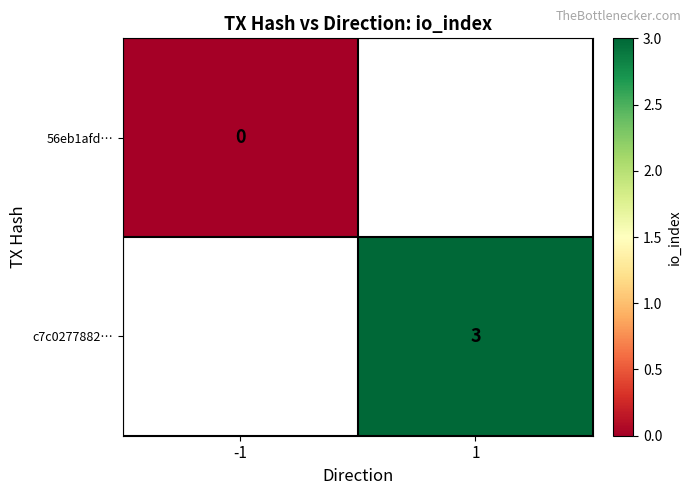

The value of c7c0277882… at 1 is 3. True or false?

True